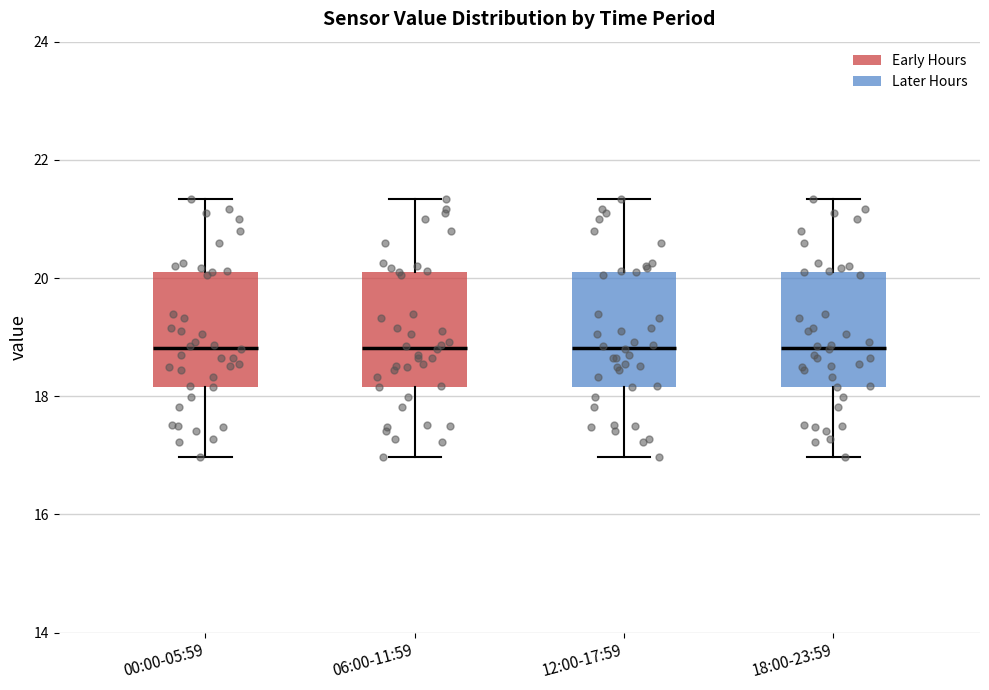

Reading left to right, transcribe this box plot: for each box, give where its median line is, the range the box spans, and where its two whiskers end, as read against the y-axis. The values are not printed on the chart, so give them approximately, as read against the axis.

00:00-05:59: median 18.8, box 18.2 to 20.2, whiskers 17.0 to 21.4
06:00-11:59: median 18.8, box 18.2 to 20.2, whiskers 17.0 to 21.4
12:00-17:59: median 18.8, box 18.2 to 20.2, whiskers 17.0 to 21.4
18:00-23:59: median 18.8, box 18.2 to 20.2, whiskers 17.0 to 21.4